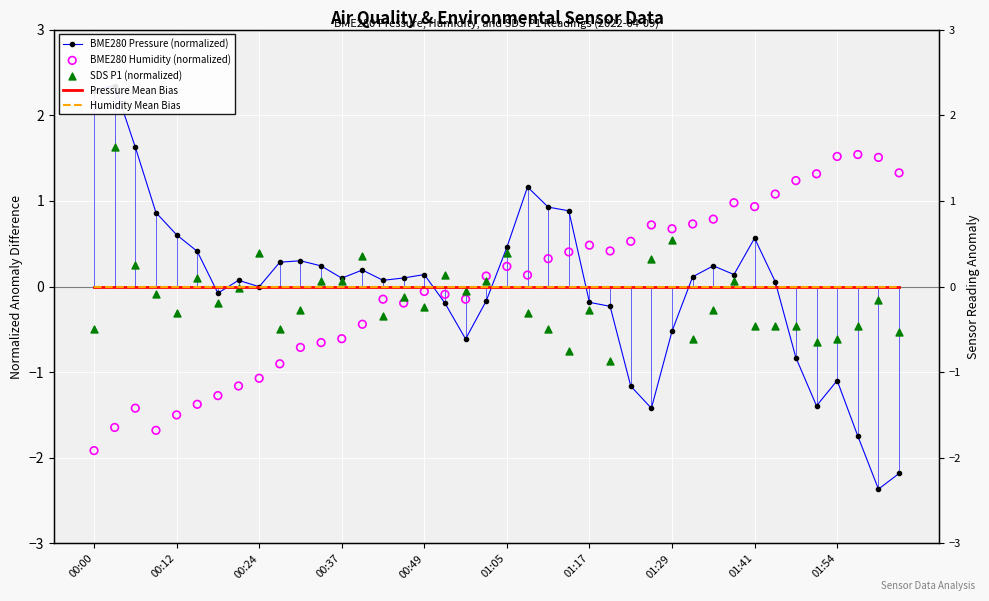

Which series has the largest total across all categories?

BME280 Pressure (normalized)